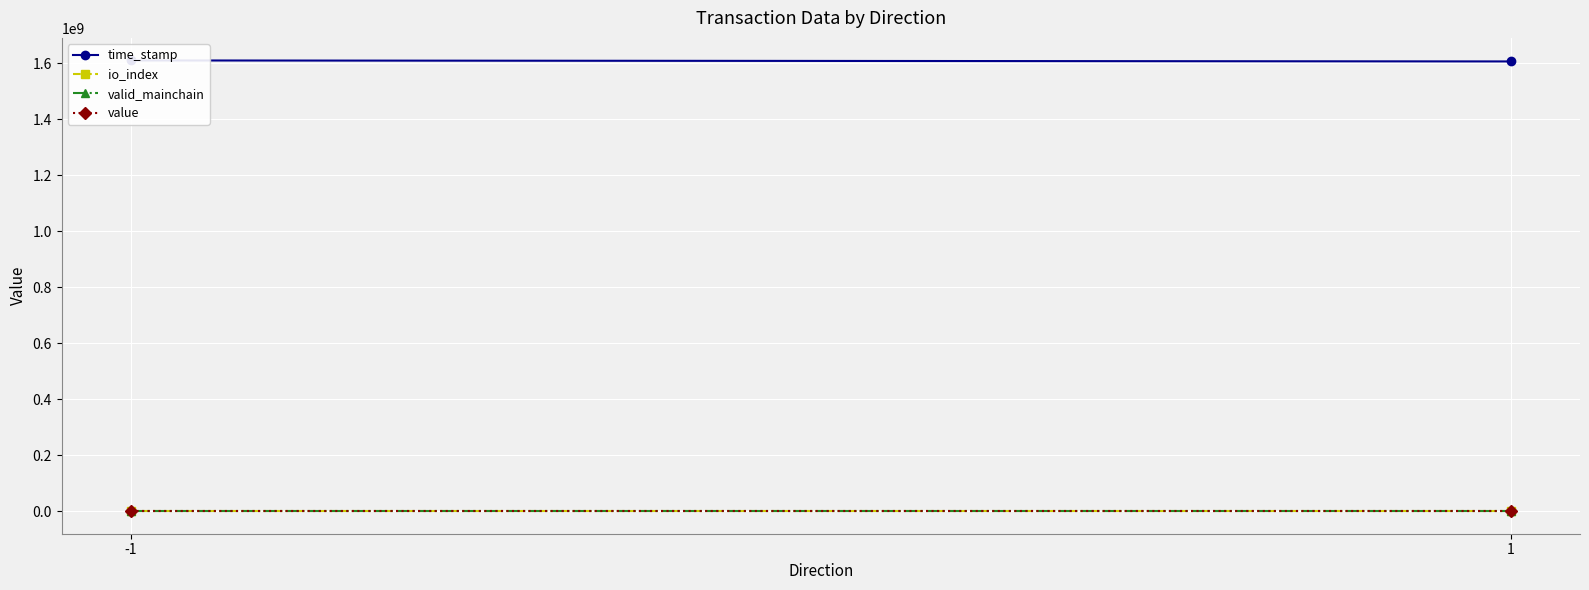

How many series are shown in this chart?

4